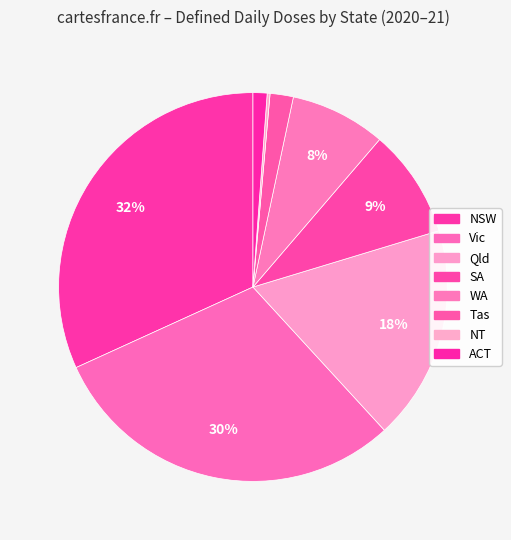

Is Tas the majority of the pie?

No